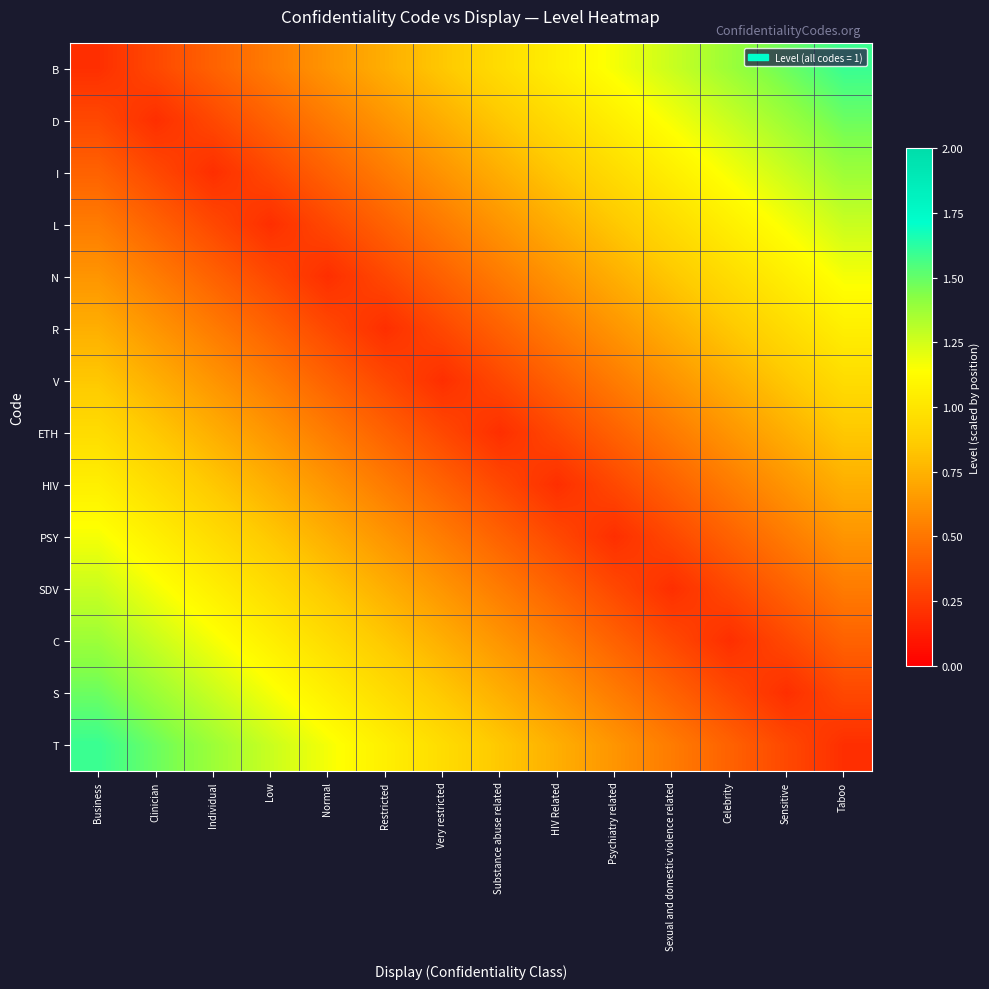

List the series in order of their peak value, lowest first.

V, ETH, R, HIV, N, PSY, L, SDV, I, C, D, S, B, T